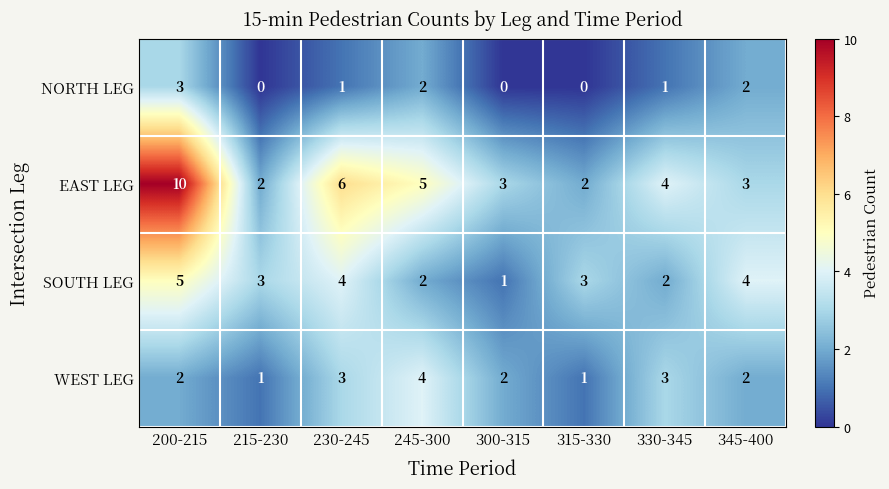

Which series changed the most between 200-215 and 245-300?

EAST LEG